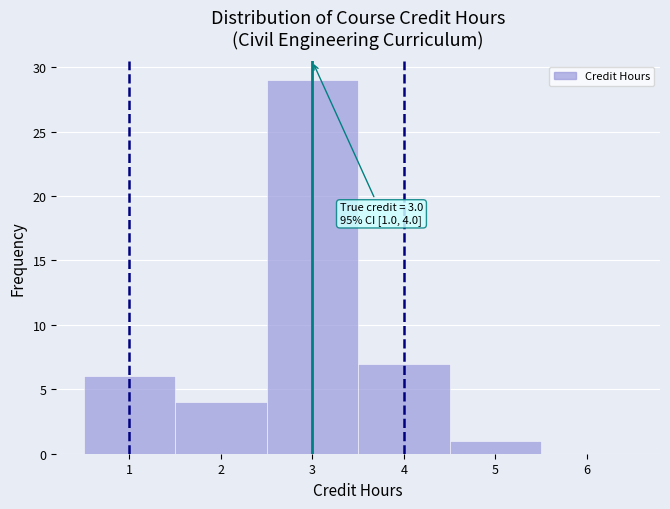

Which range on the x-axis has the tallest bar?

2.5 to 3.5